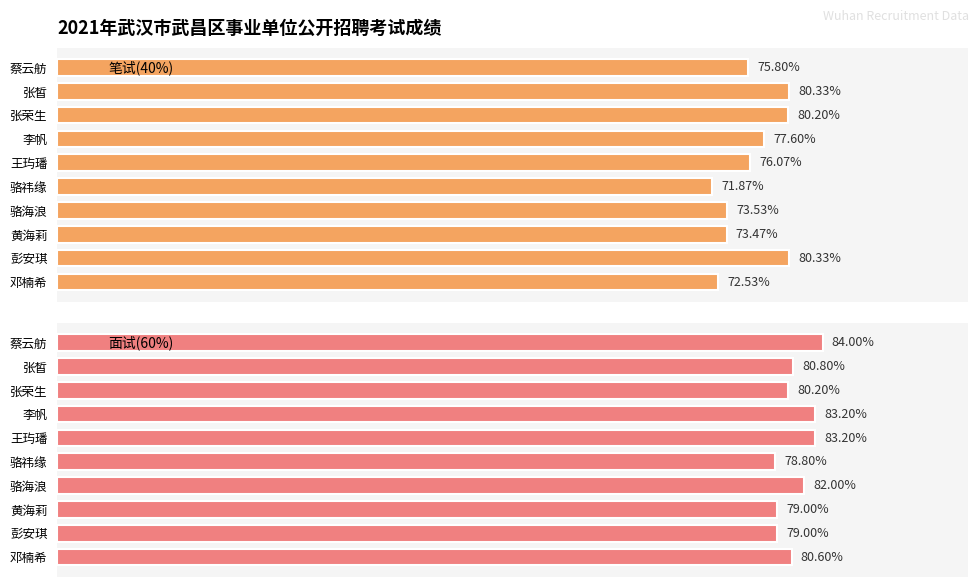

Which series has the largest range (max minus min)?

笔试(40%)